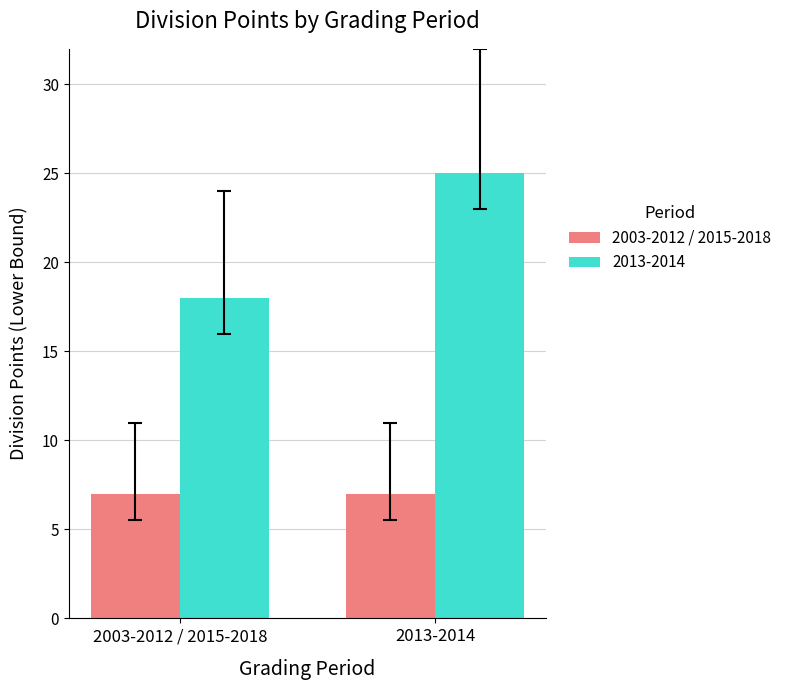

Reading left to right, extract all data points from this chart.

2003-2012 / 2015-2018: 7	7
2013-2014: 18	25